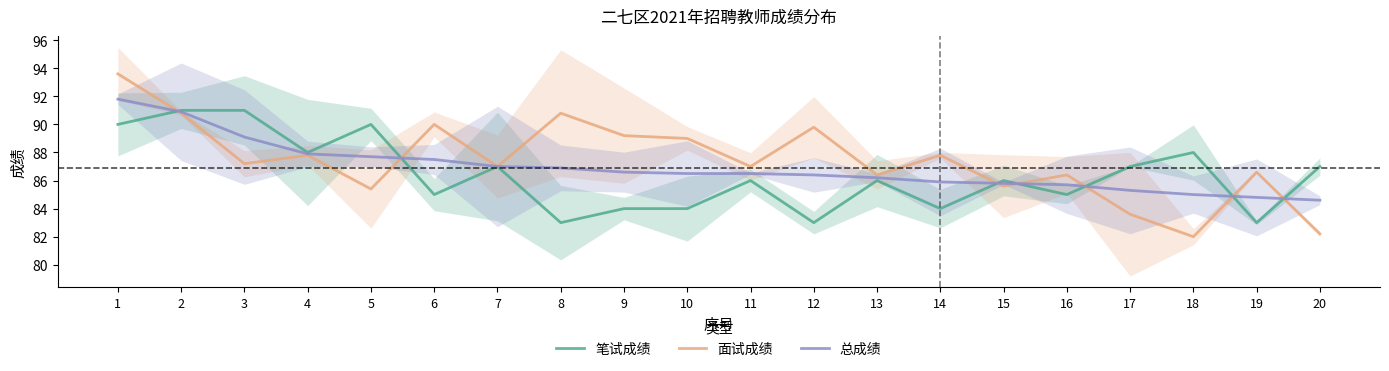

What is the difference between the second highest and minimum values in the 笔试成绩 series?

8.0